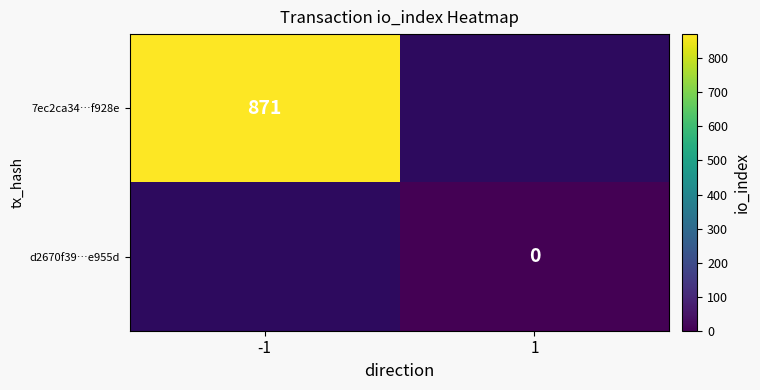

At how many categories does at least one series exceed 587?

1